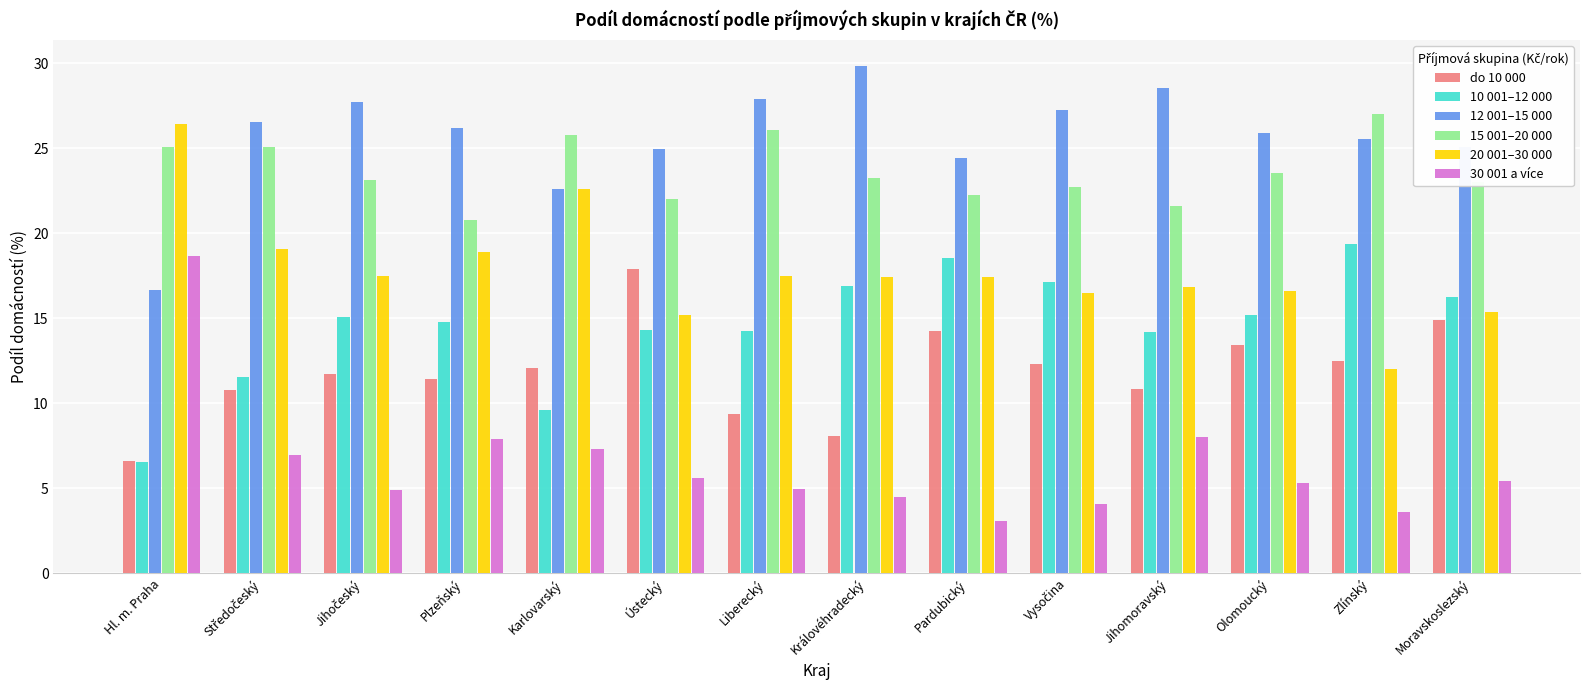

The value of 15 001–20 000 at Olomoucký is 23.6. True or false?

True